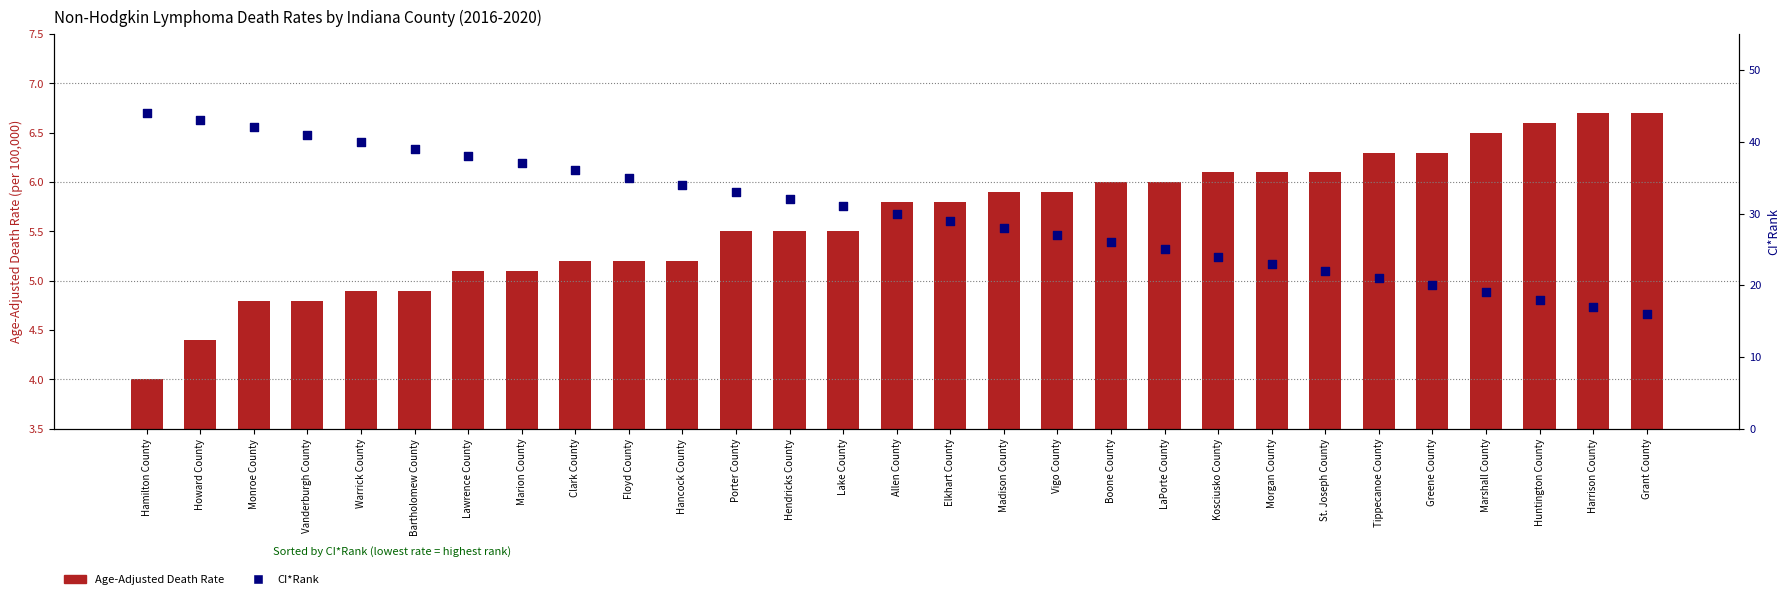

Which series has the largest total across all categories?

CI*Rank